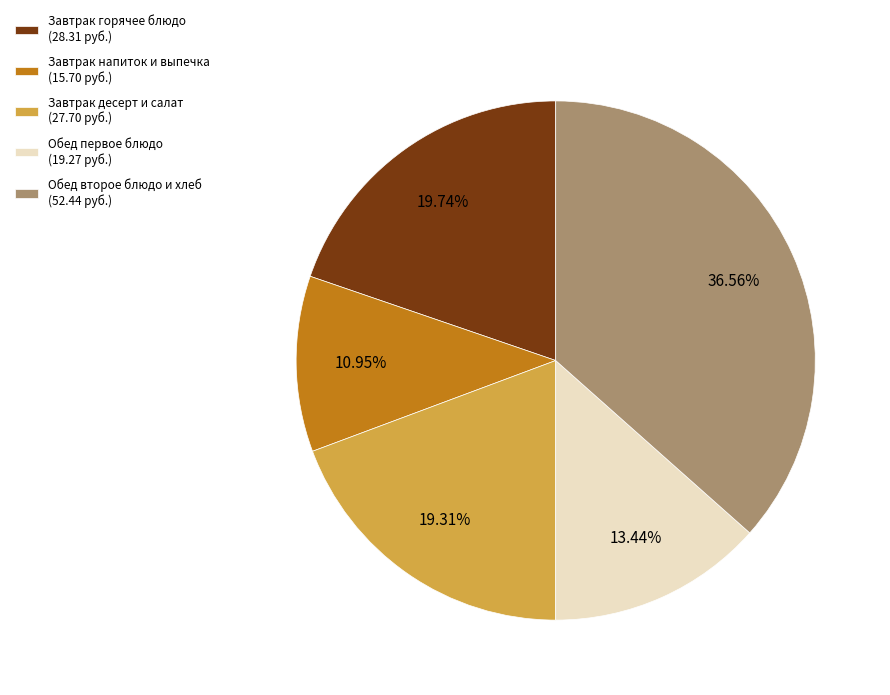

Combined, do Завтрак десерт и салат (27.70 руб.) and Завтрак горячее блюдо (28.31 руб.) account for over 50%?

No